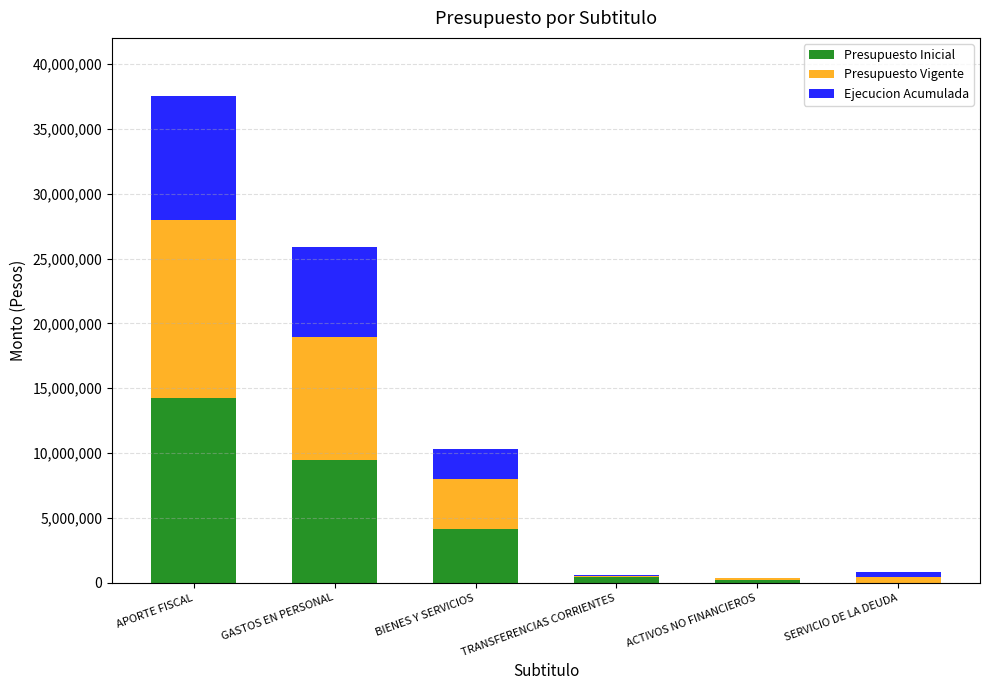

At which category is the sum across all series the highest?

APORTE FISCAL